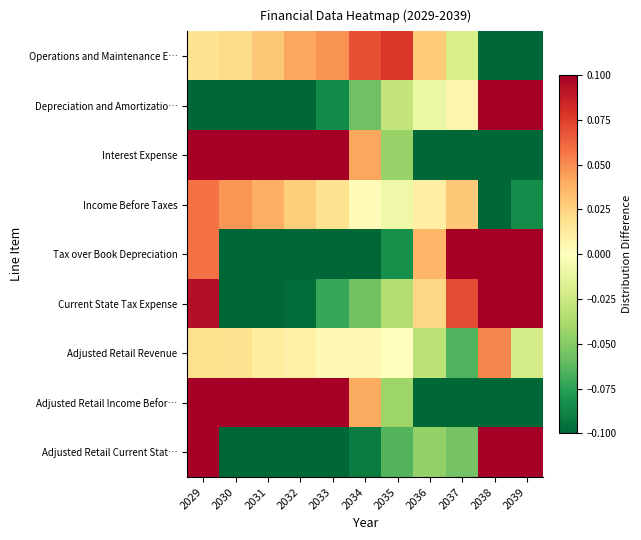

What is the difference between the highest and lowest values at 2039?

0.2